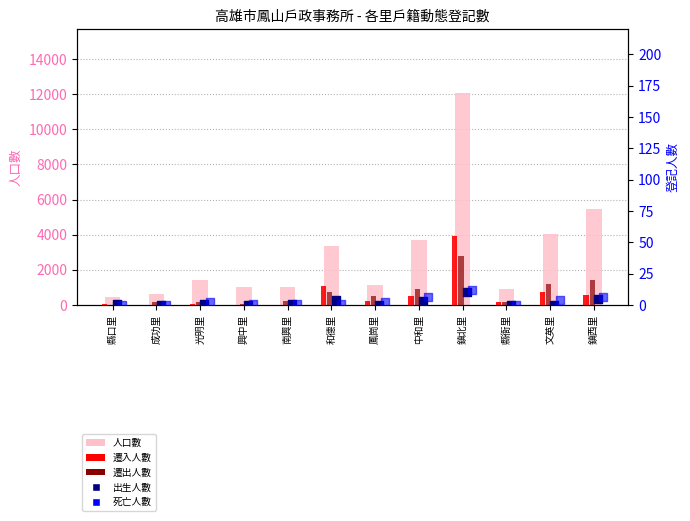

Which series has the largest total across all categories?

人口數